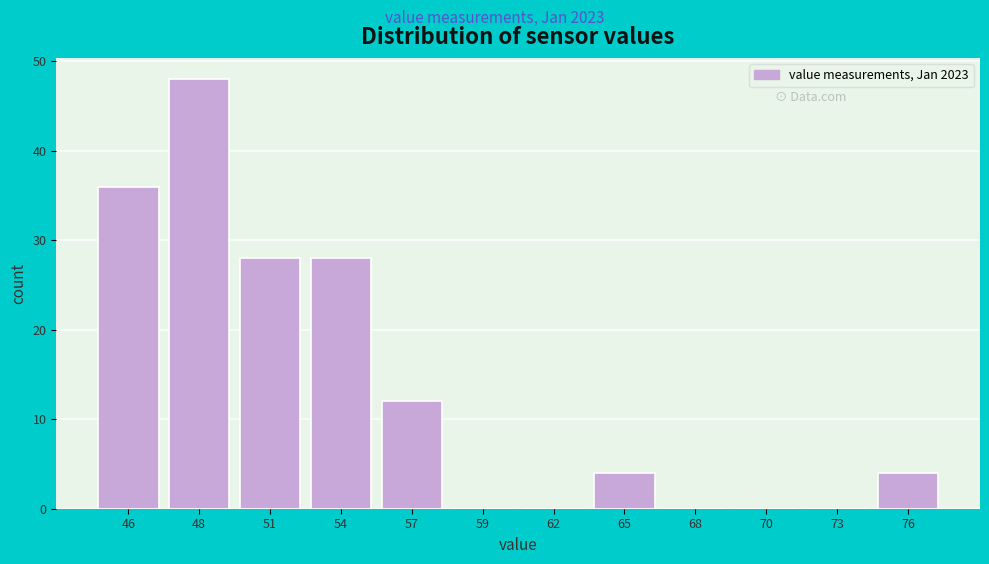

Reading left to right, what are all the values shown in this chart?

46=36	48=48	51=28	54=28	57=12	59=0	62=0	65=4	68=0	70=0	73=0	76=4